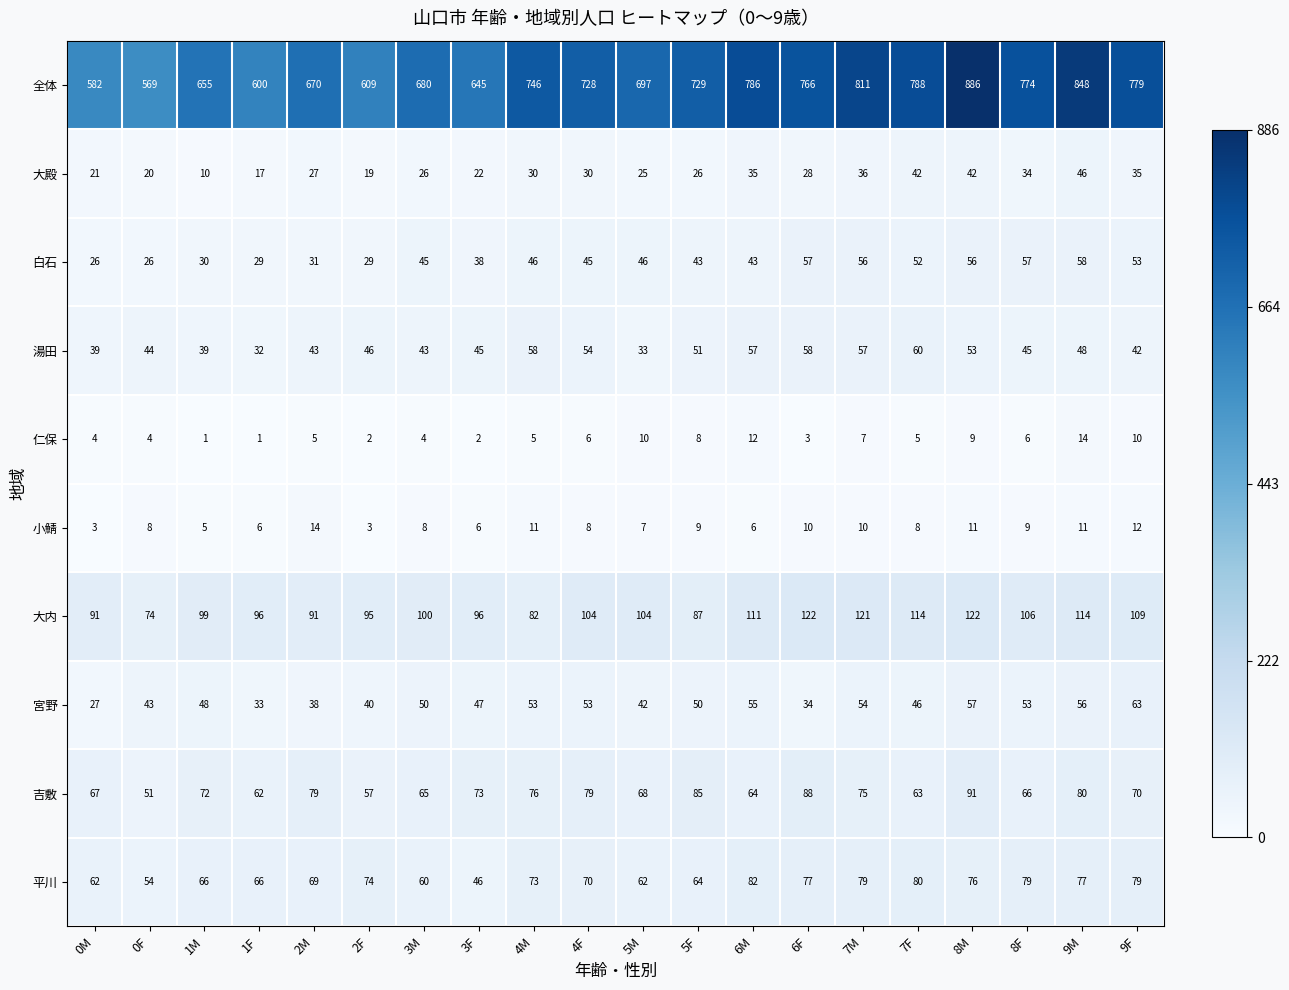

Which series has the largest total across all categories?

全体